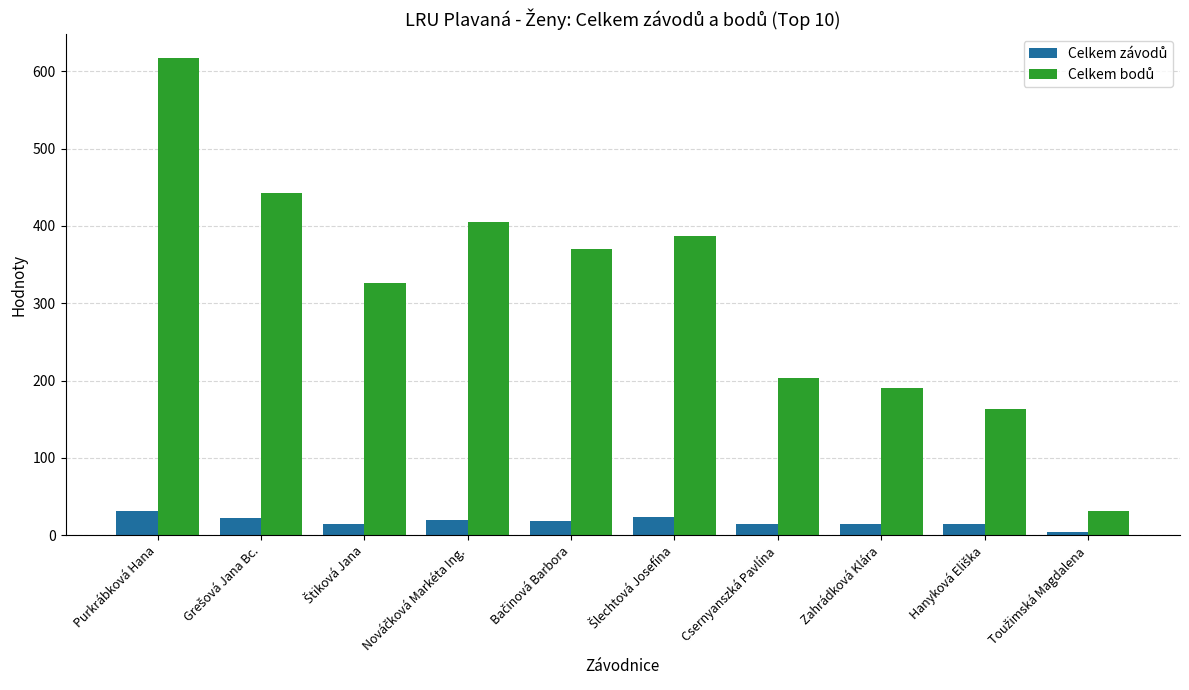

What is the total value across all series at Zahrádková Klára?

204